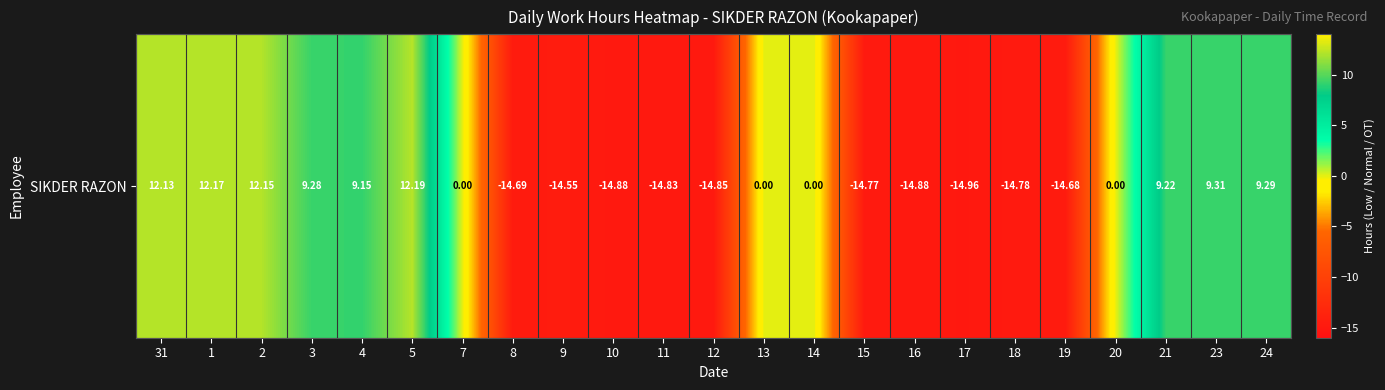

What is the difference between the maximum and minimum values?

27.1